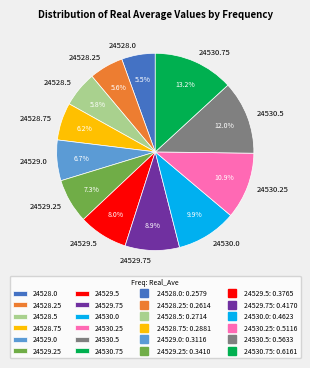

To the nearest percent, what portion does 24530.75 represent?

13%